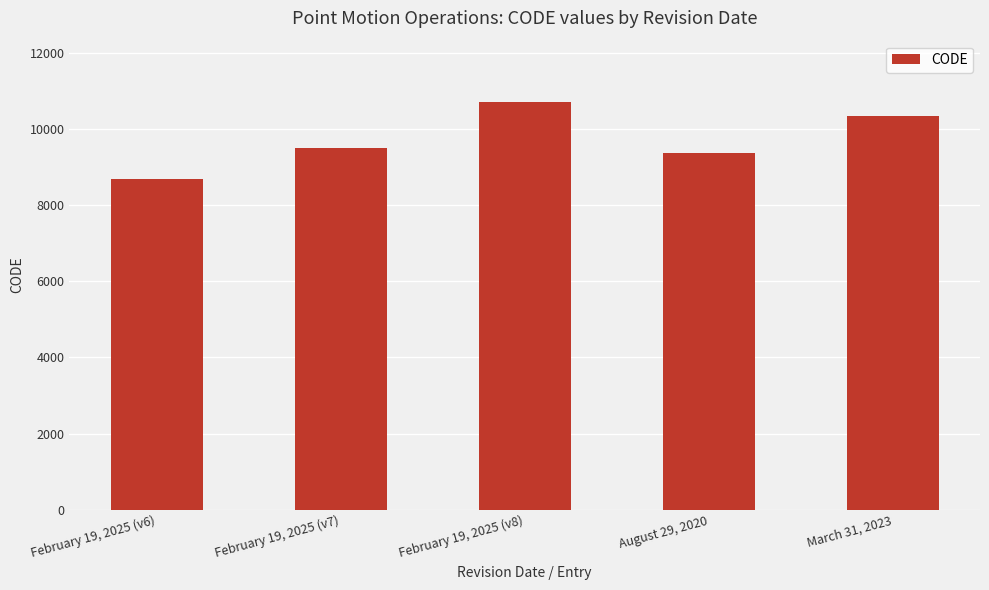

What value does the data have at February 19, 2025 (v6), to the nearest 50?

8700